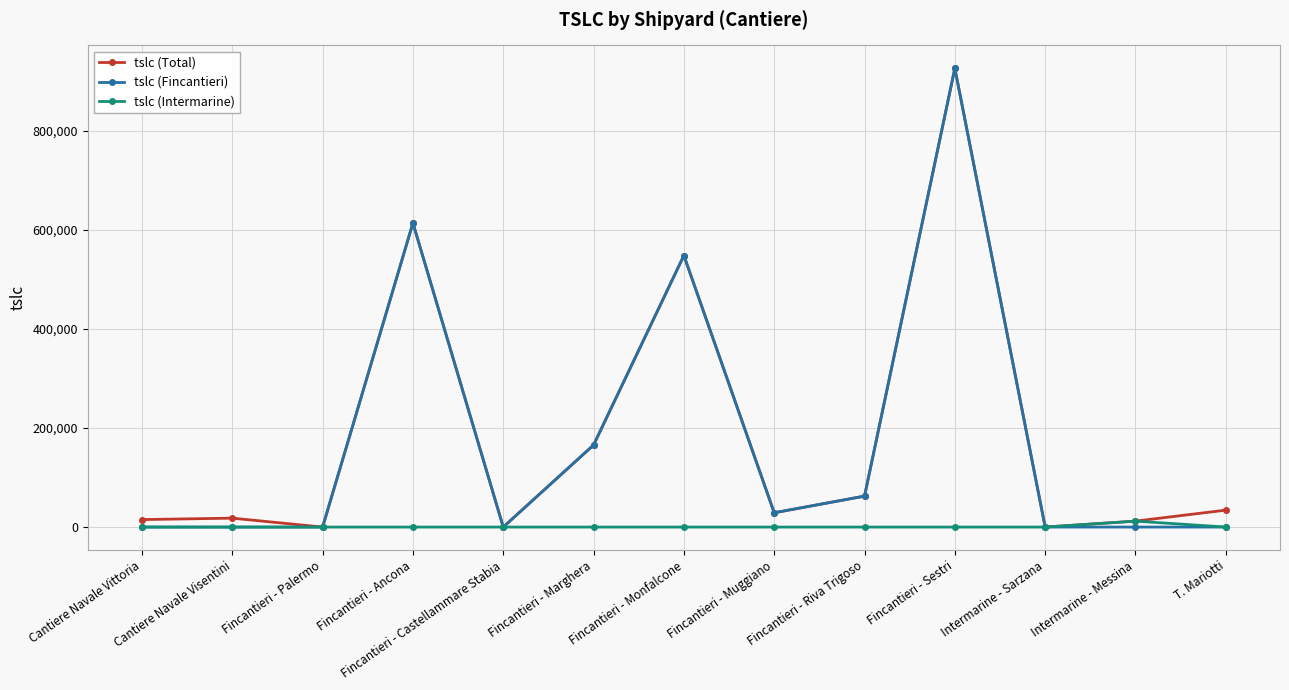

True or false: tslc (Total) has a value of 62539 at Fincantieri - Riva Trigoso.

True